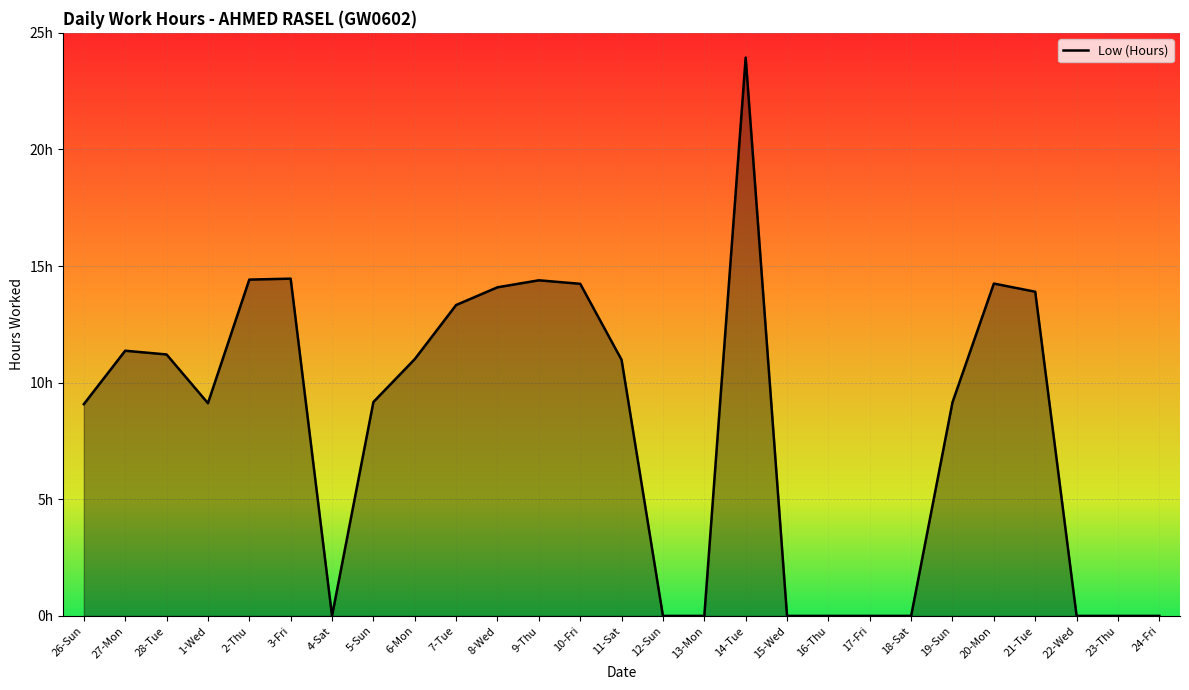

Is this an area chart (filled region under the line)?

Yes